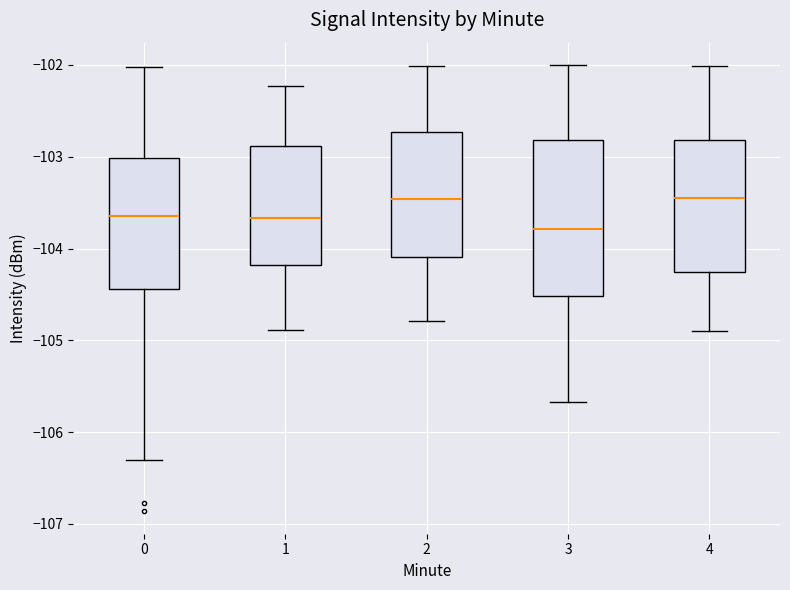

Where is the lower edge of the box at x = 2 on the y-axis? The values are not printed on the chart, so give them approximately, as read against the axis.

-104.1